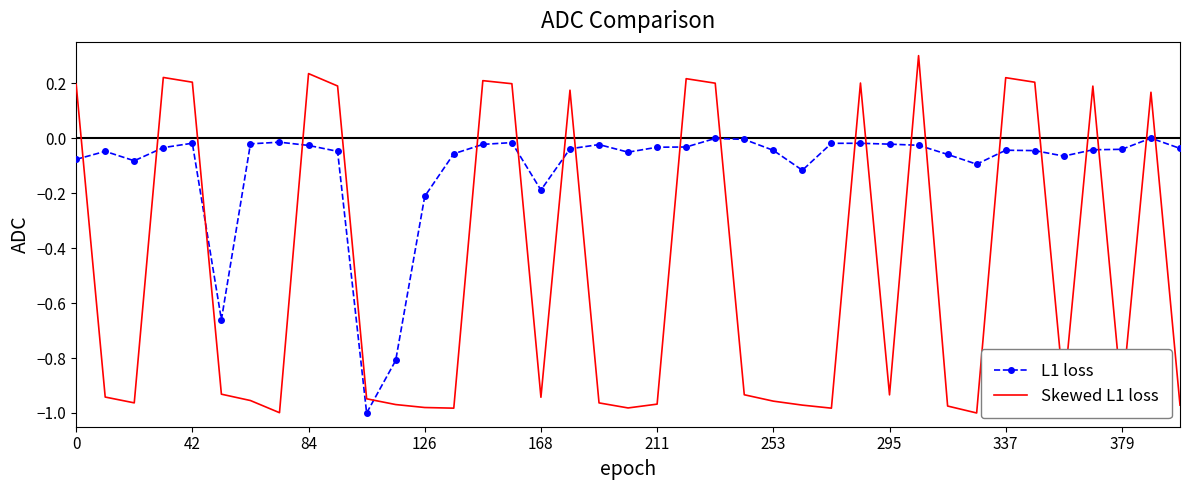

True or false: Skewed L1 loss and L1 loss cross at least once.

True